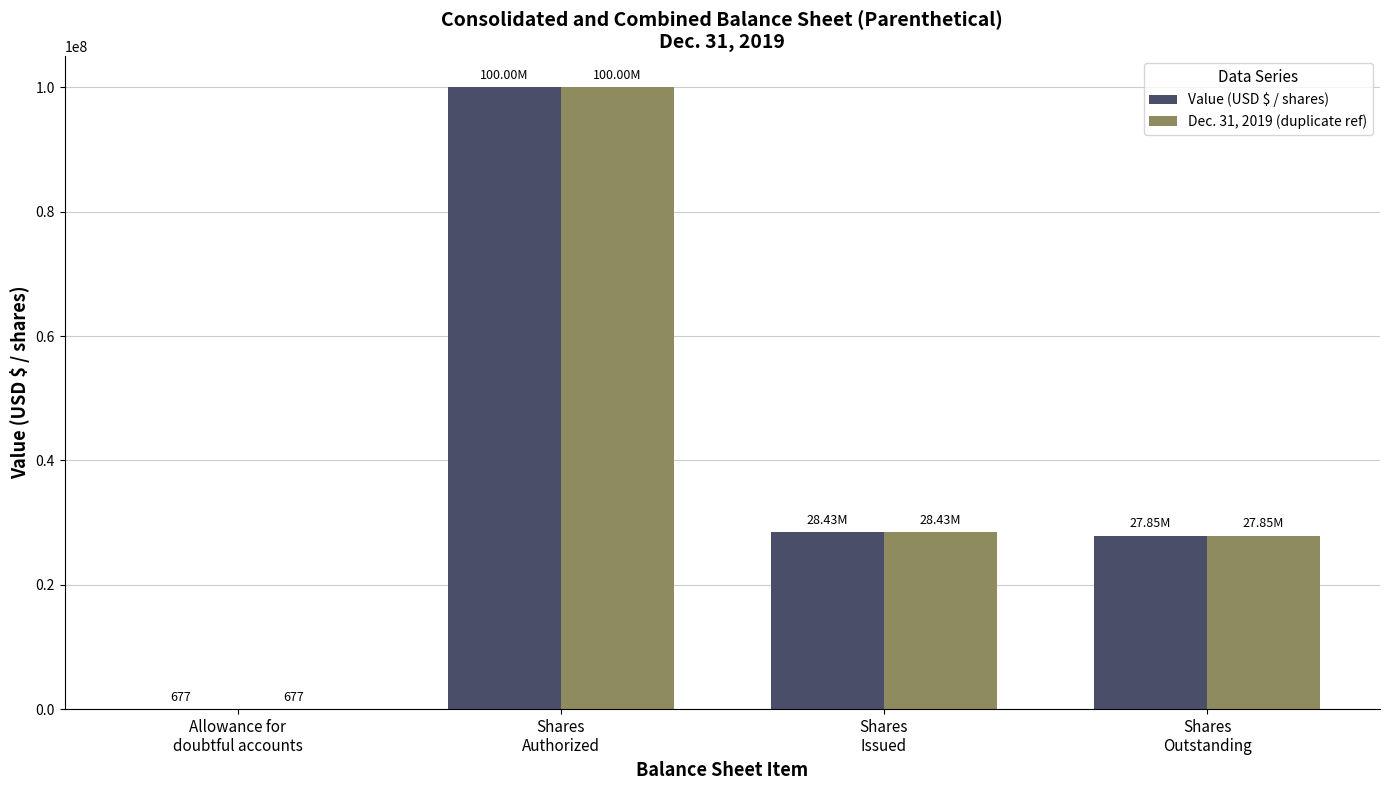

Is it true that Value (USD $ / shares) equals 27853000 at Shares
Outstanding?

True